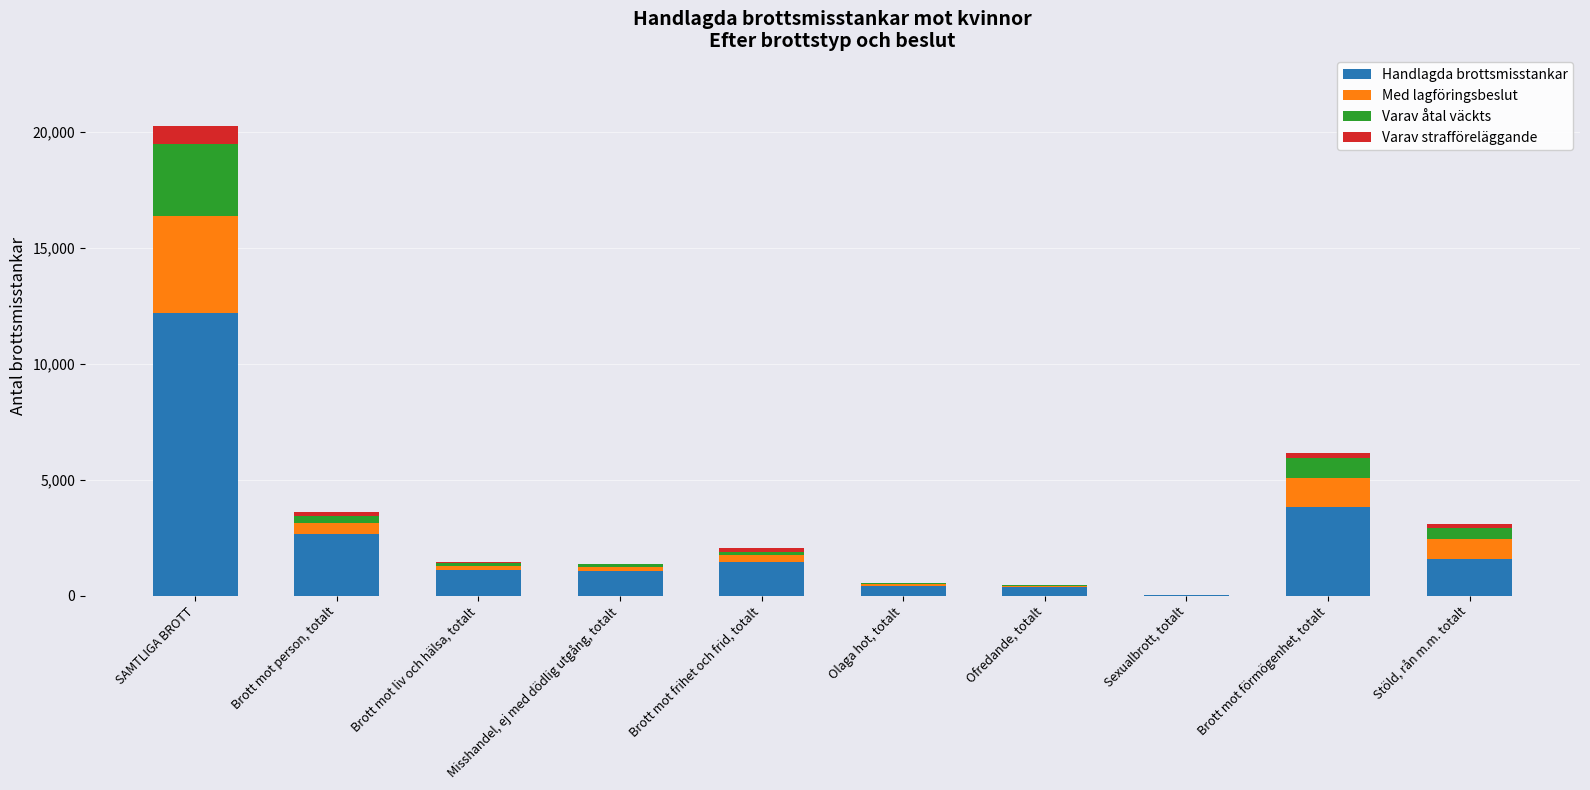

True or false: Handlagda brottsmisstankar has a value of 1070 at Misshandel, ej med dödlig utgång, totalt.

True